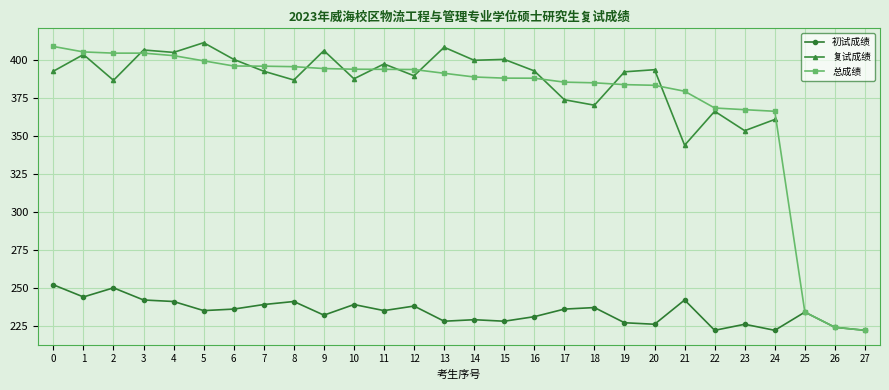

Is the value of 总成绩 at 6 greater than the value of 初试成绩 at 26?

Yes